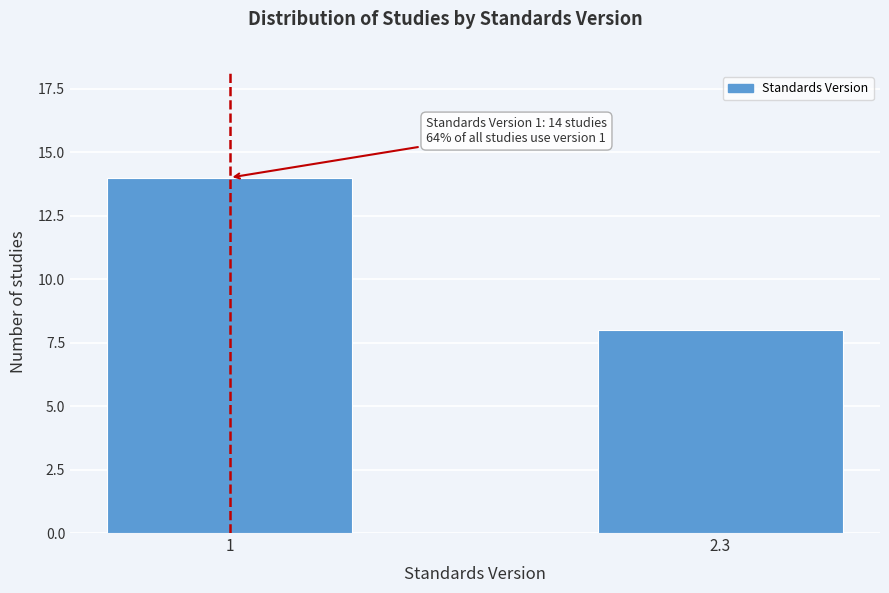

Reading left to right, transcribe all the data shown in this chart.

14	8